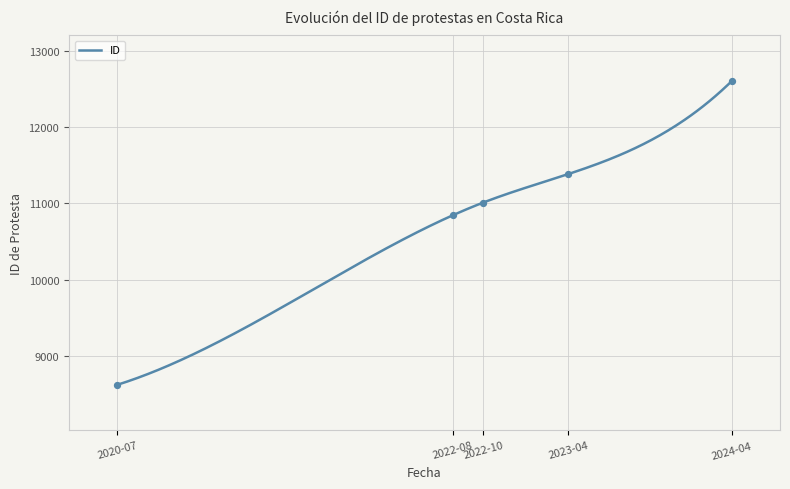

What is the maximum value for ID?

12604.0